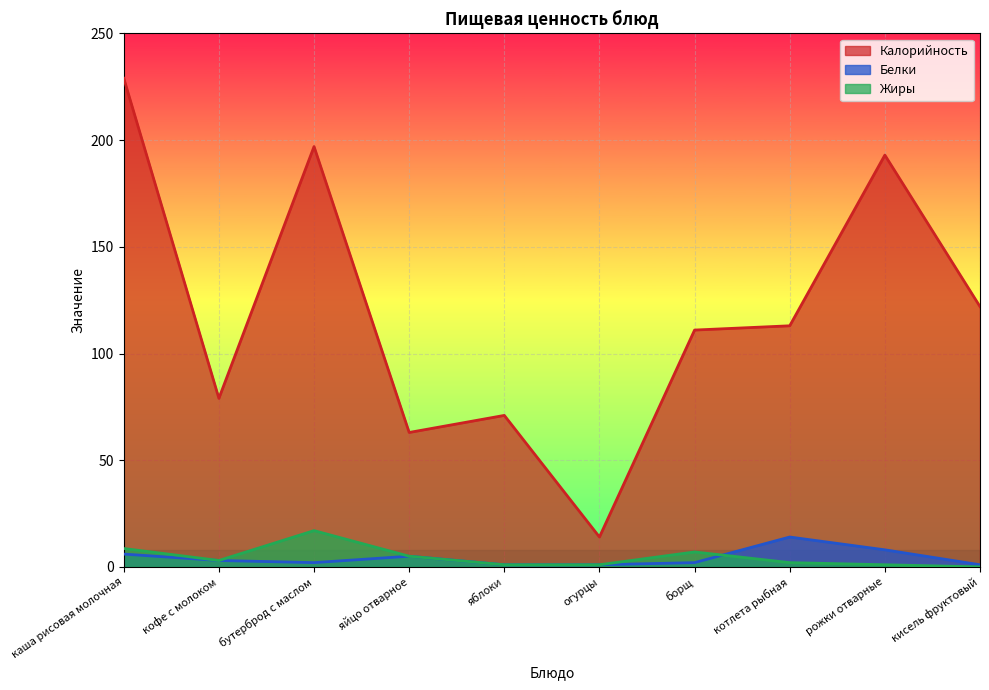

Which series has the widest spread of values?

Калорийность